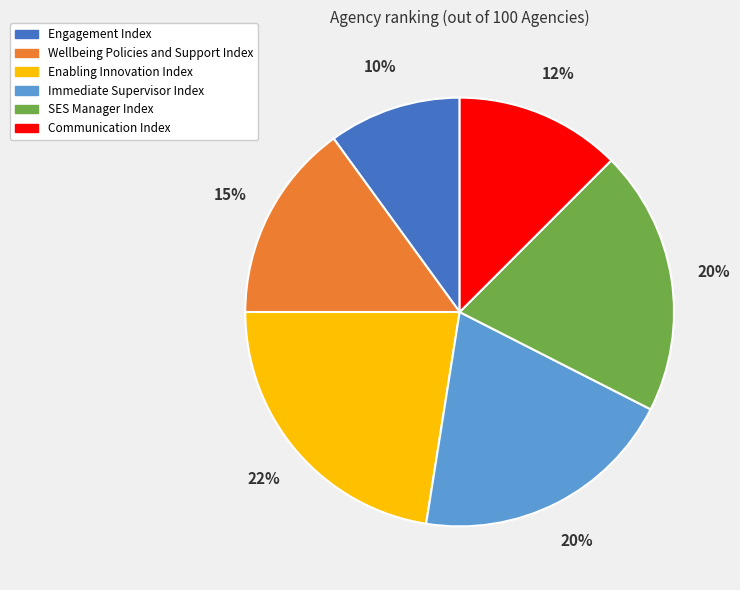

What is the smallest slice in the pie chart?

Engagement Index